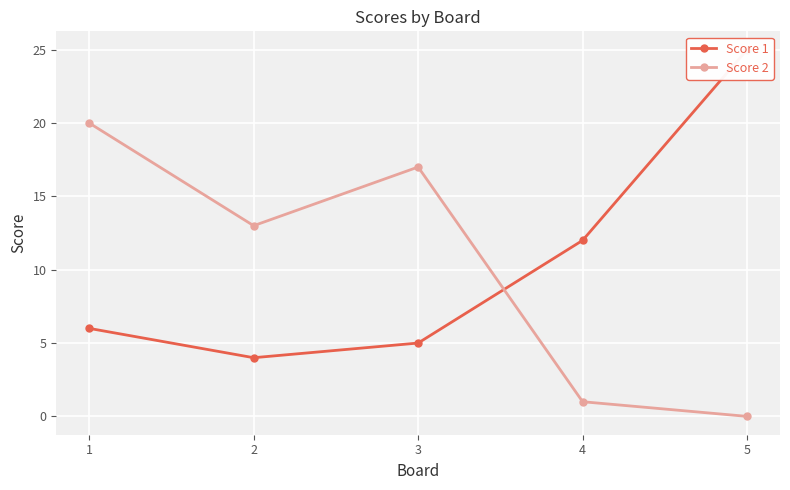

What is the approximate value of Score 2 at 2, to the nearest 10?

10